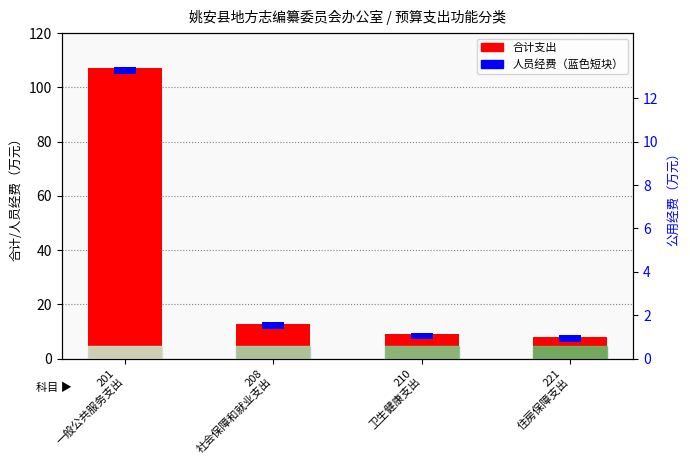

What is the smallest value displayed?

2.5